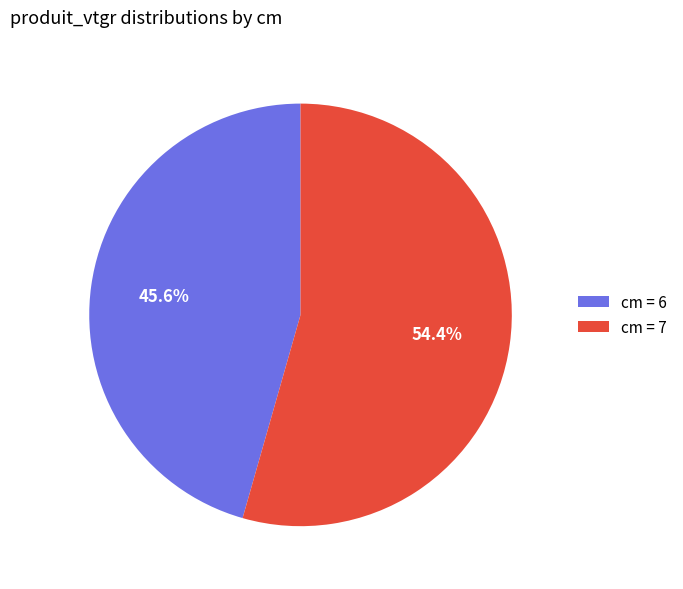

Approximately how many times larger is the value at cm = 6 compared to cm = 7?

0.8